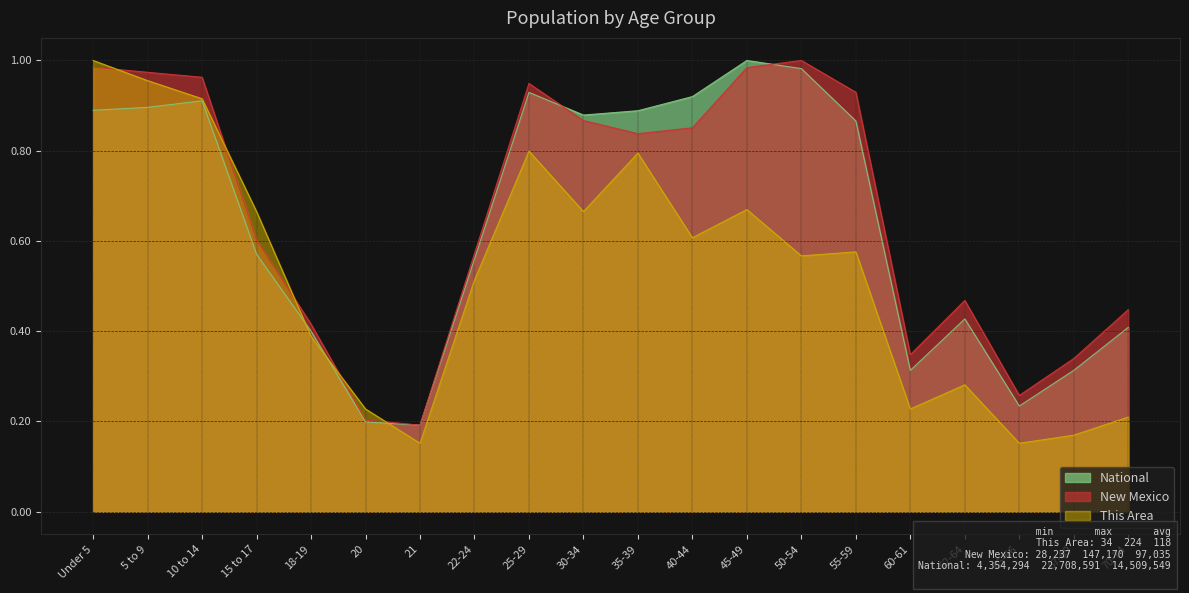

The value of This Area at 18-19 is 0.6. True or false?

False